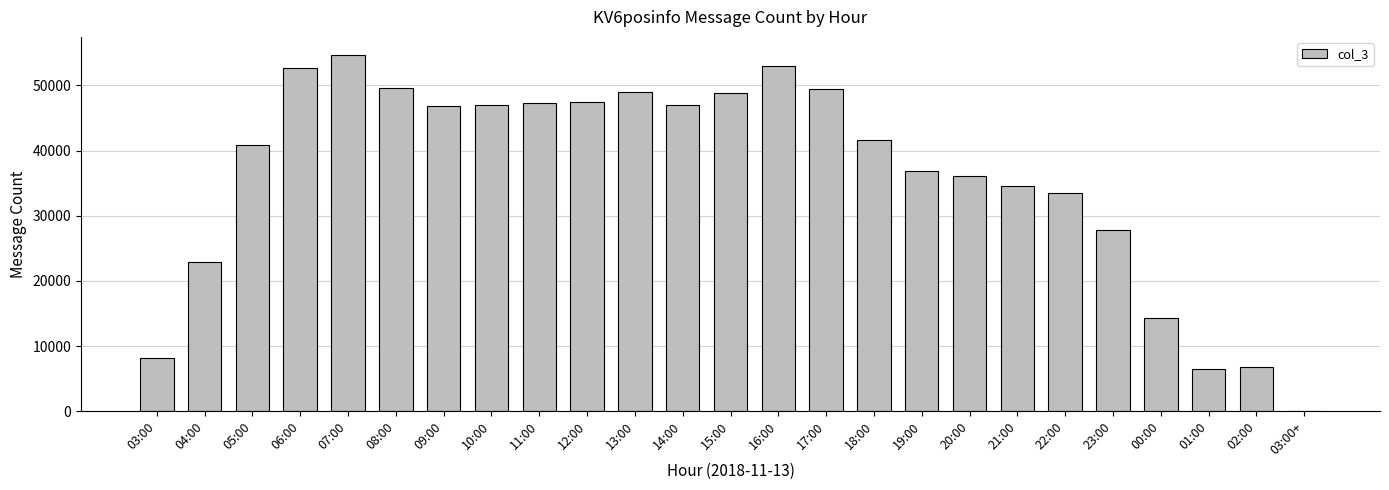

Is it true that the value at 04:00 is 22876?

True